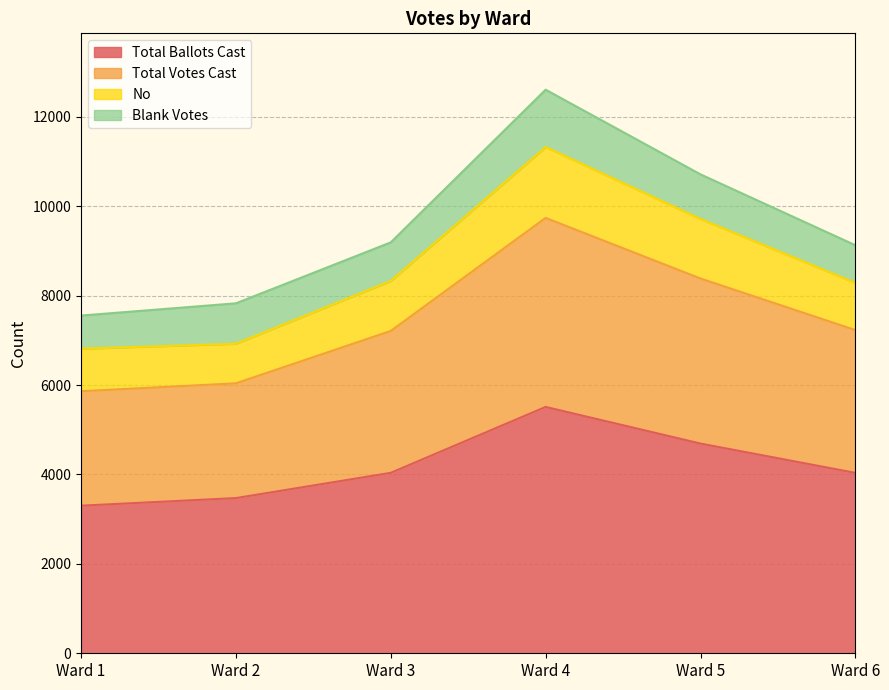

What is the minimum value for Total Ballots Cast?

3301